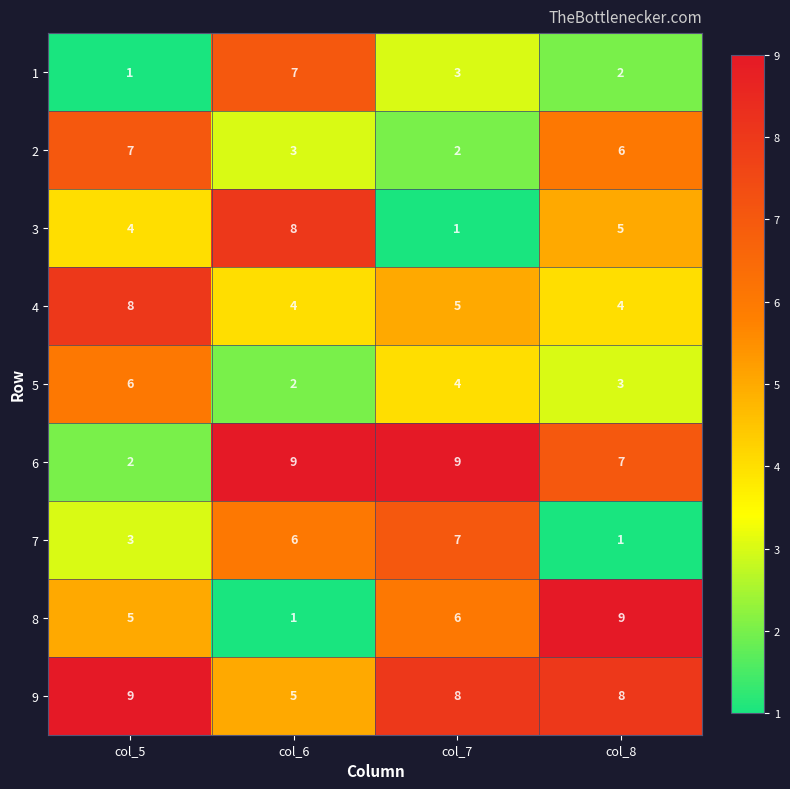

Which series has the largest total across all categories?

9